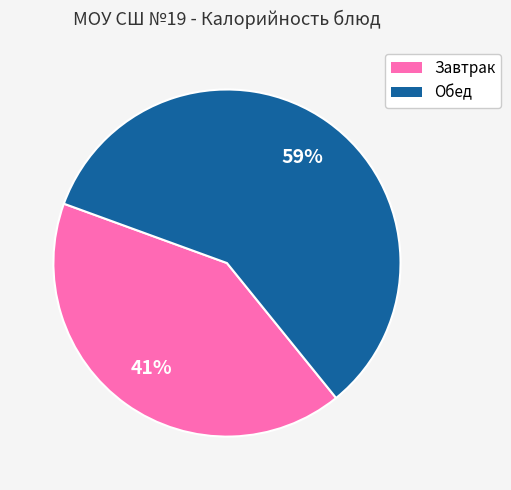

How many segments does this pie chart have?

2